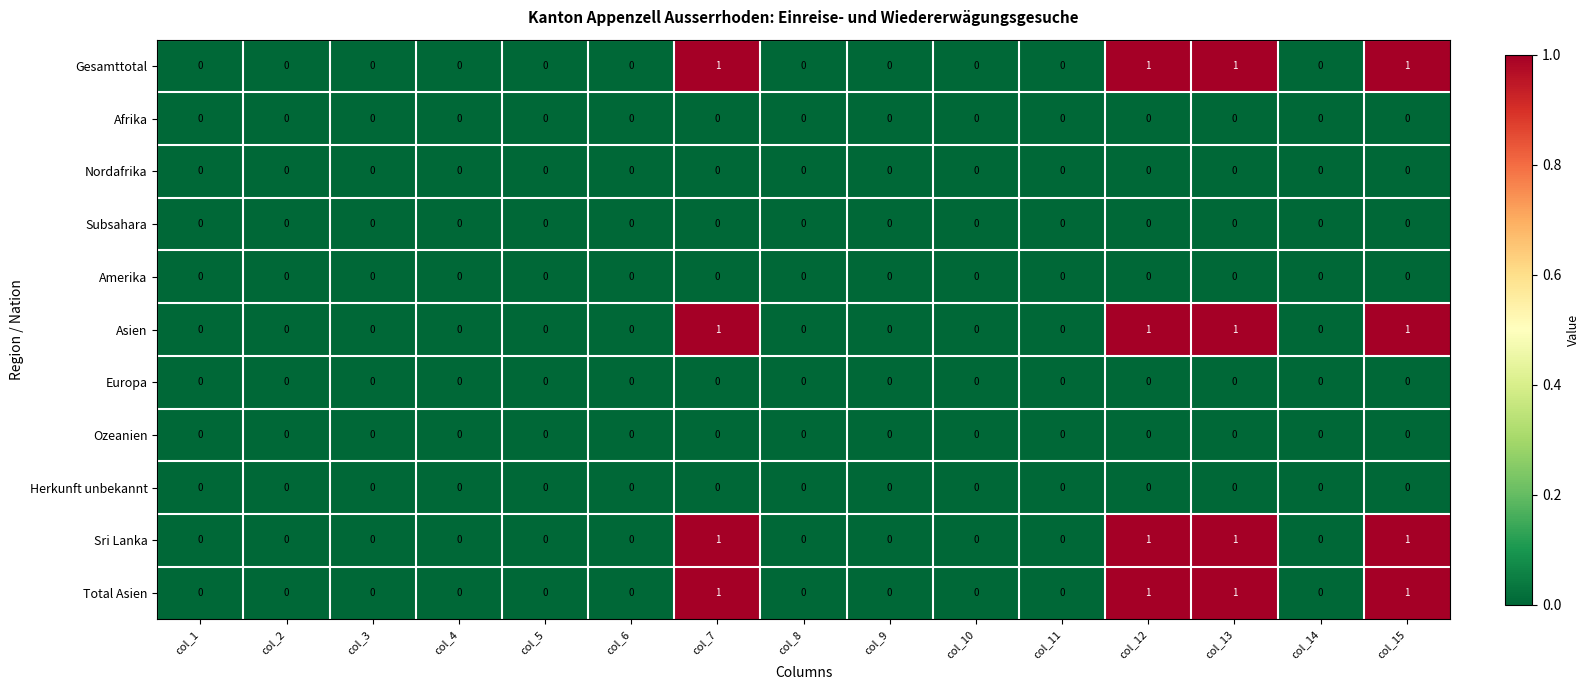

Is it true that Europa equals 0 at col_6?

True